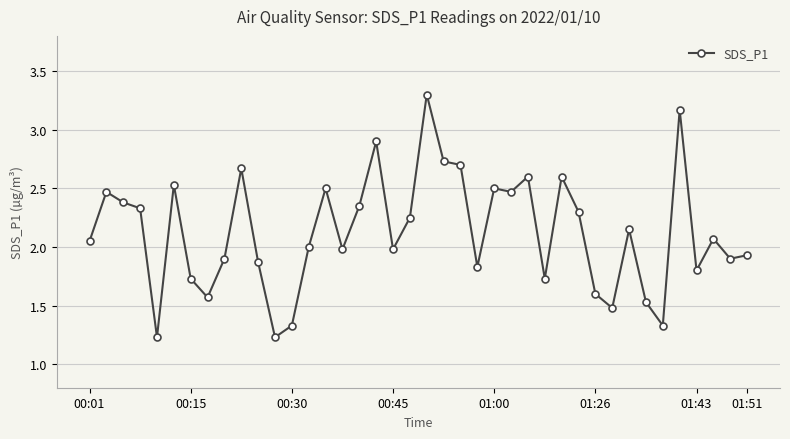

How many points are higher than both their immediate neighbors (excluding endpoints)?

12